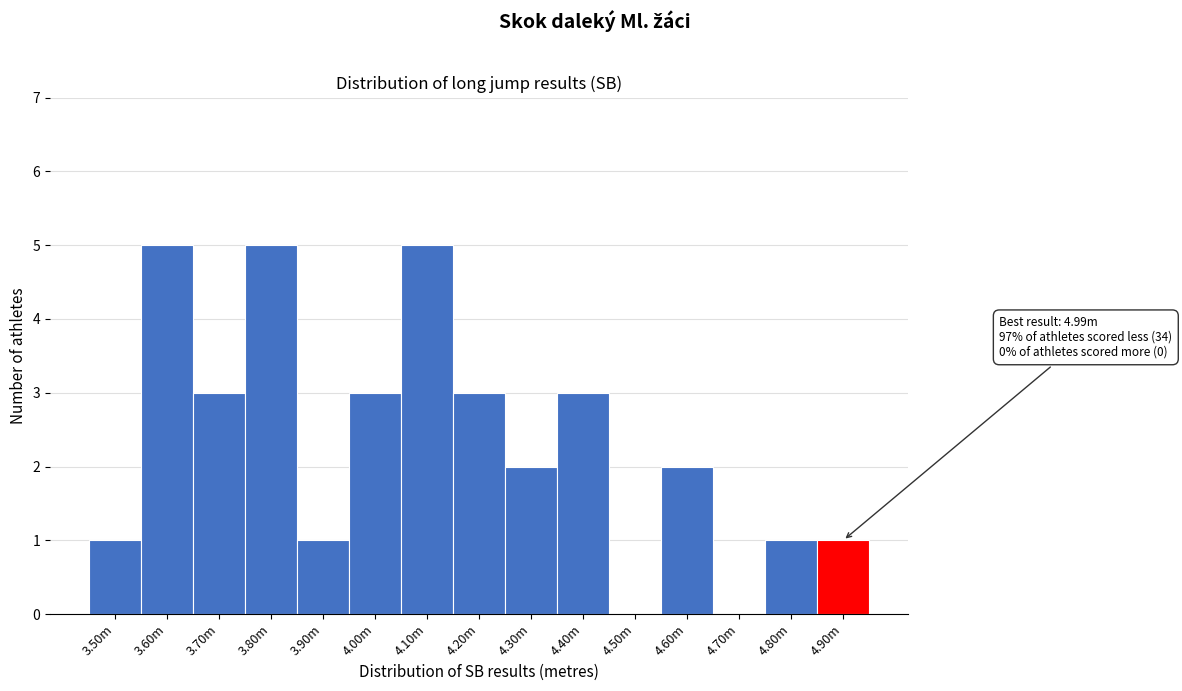

Reading left to right, transcribe all the data shown in this chart.

3.50m=1	3.60m=5	3.70m=3	3.80m=5	3.90m=1	4.00m=3	4.10m=5	4.20m=3	4.30m=2	4.40m=3	4.50m=0	4.60m=2	4.70m=0	4.80m=1	4.90m=1